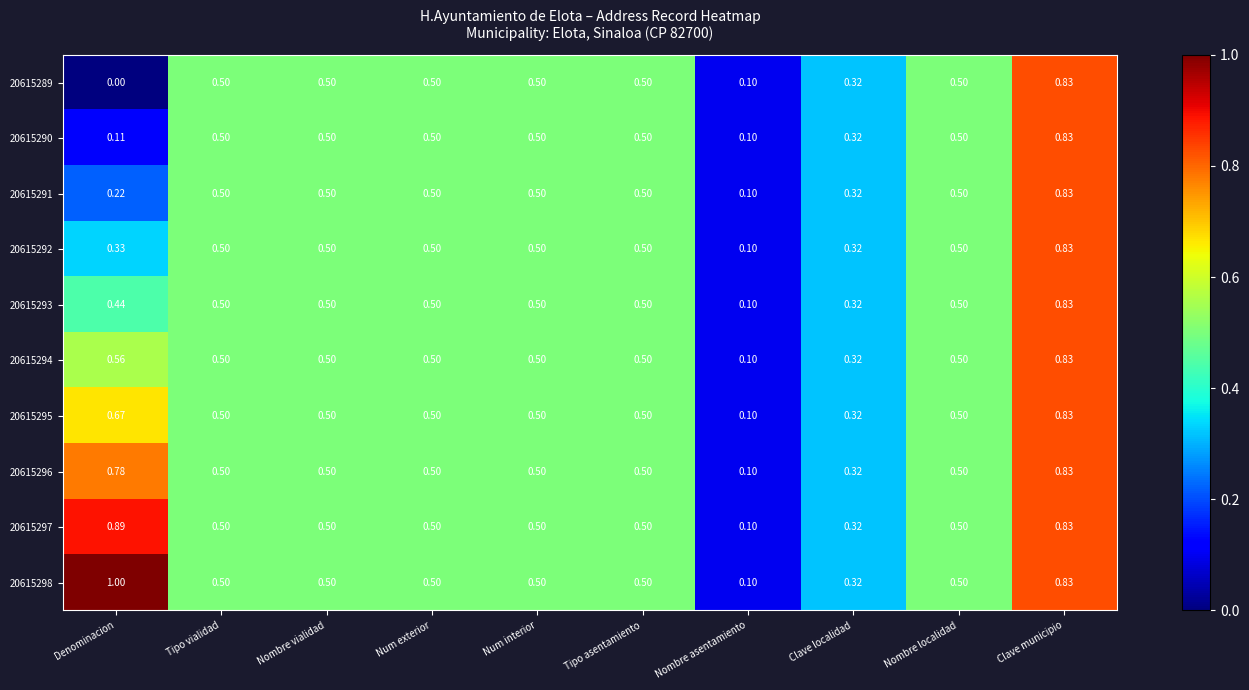

Is the value of 20615296 at Denominacion greater than the value of 20615291 at Nombre localidad?

Yes